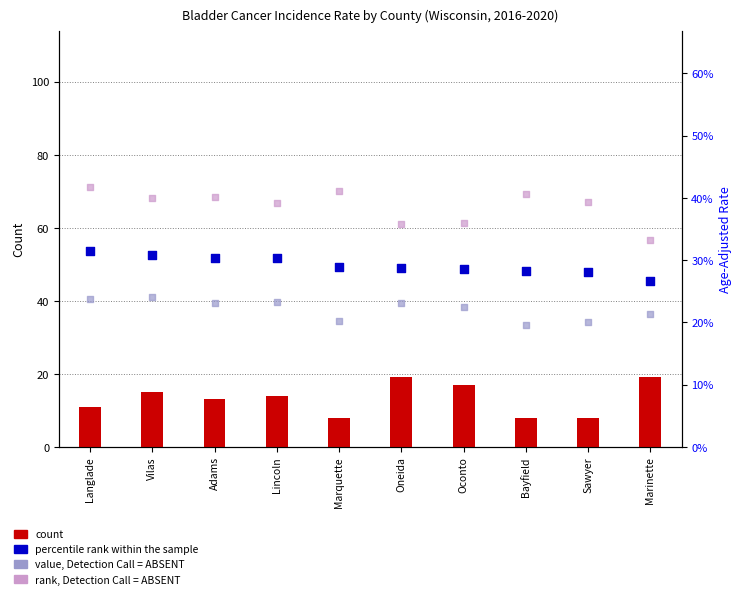

Is the value of count at Vilas greater than the value of percentile rank within the sample at Lincoln?

No